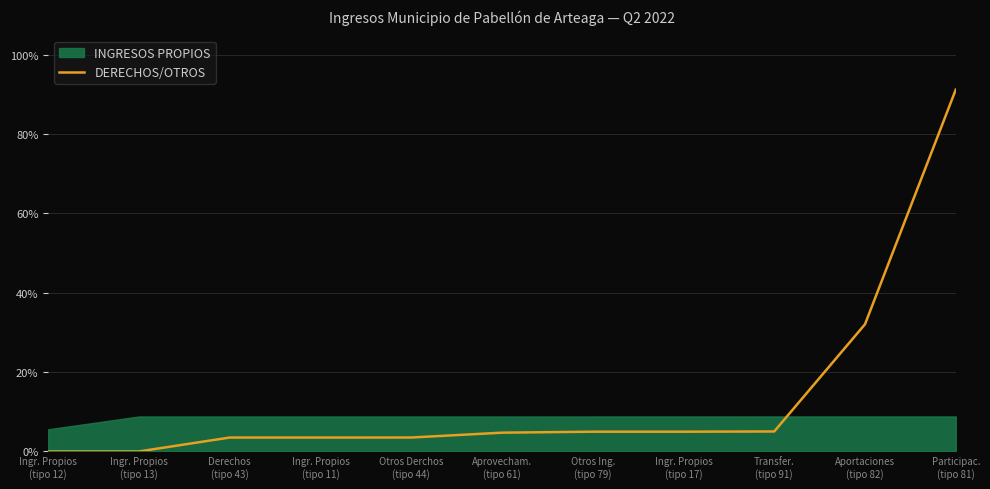

True or false: there are more than 0 points higher than both neighbors.

False